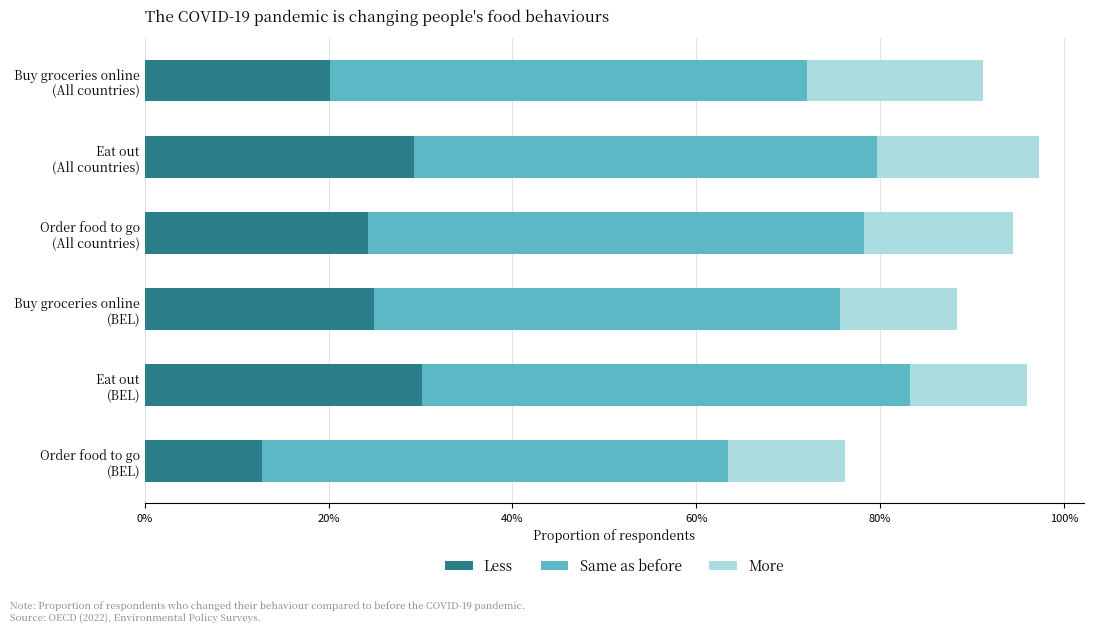

What are all the series names shown in the legend?

Less, Same as before, More